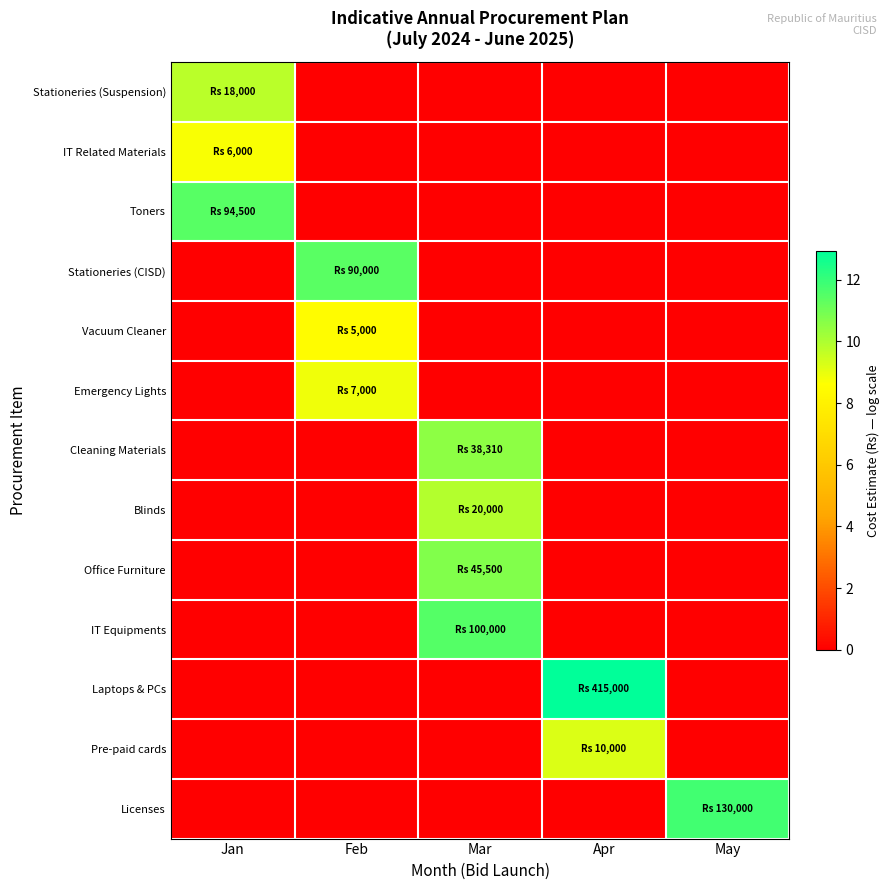

How many values in IT Related Materials are above zero?

1